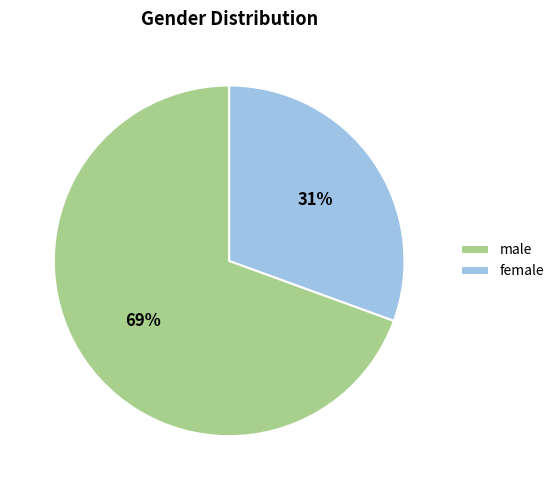

Is it true that male is 62% of the pie?

False